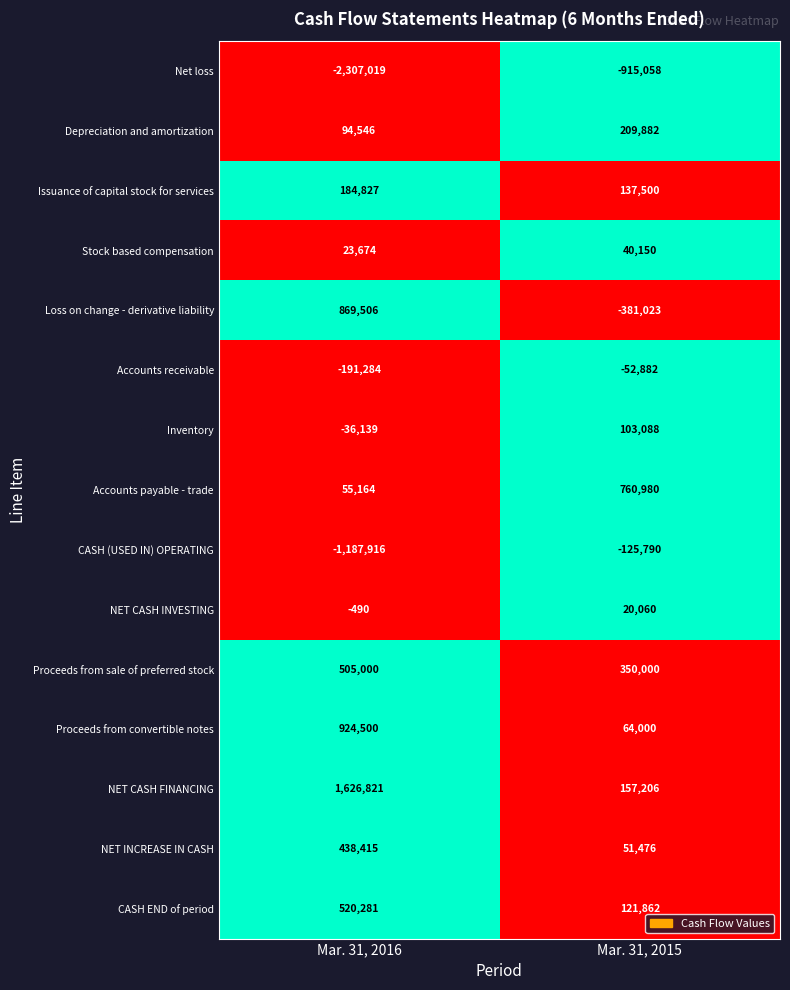

Where is CASH (USED IN) OPERATING nearest to the value -656853?

Mar. 31, 2016